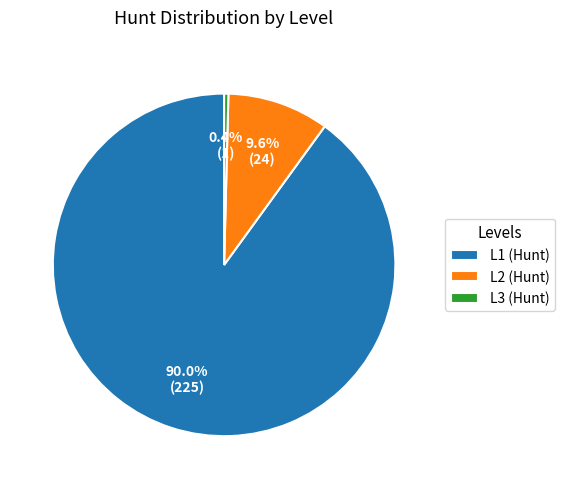

Count the number of slices in the pie.

3